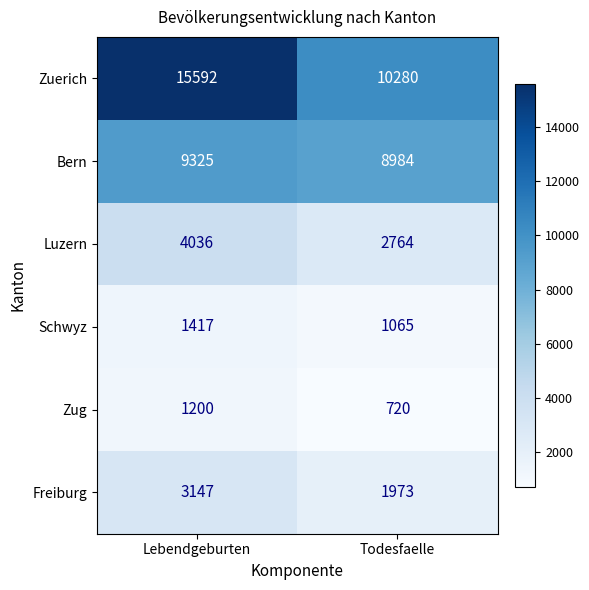

What is the minimum value shown in the chart?

720